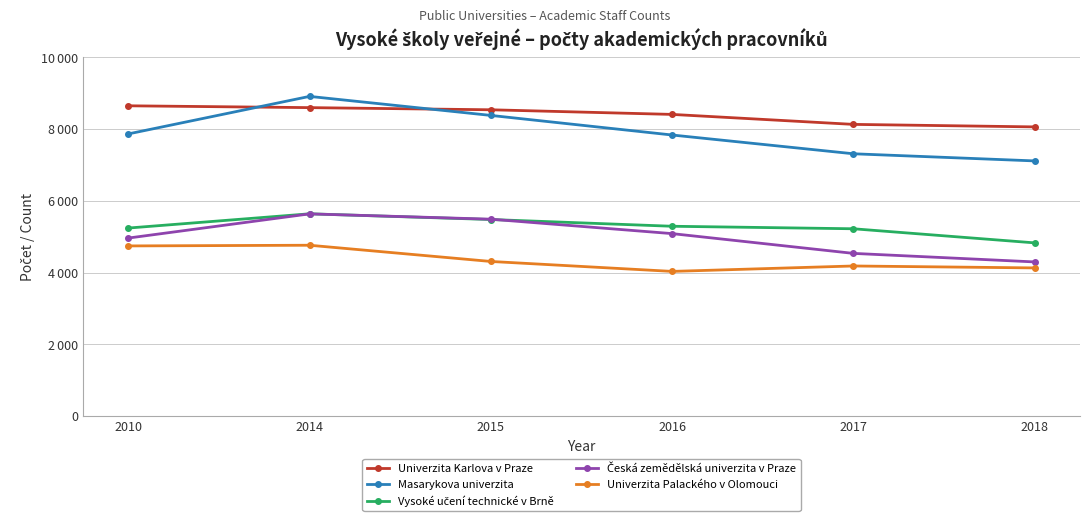

Does the chart have visible grid lines?

Yes